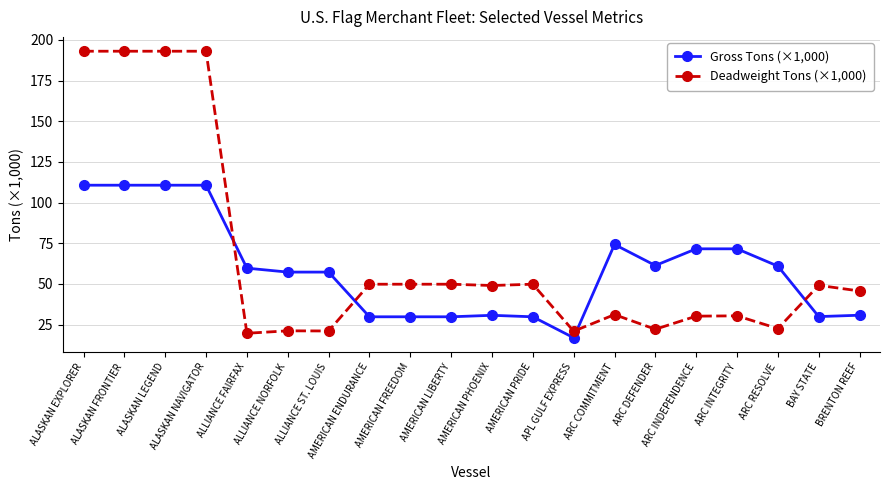

What is the difference between the second highest and second lowest values in the Gross Tons (×1,000) series?

80.9